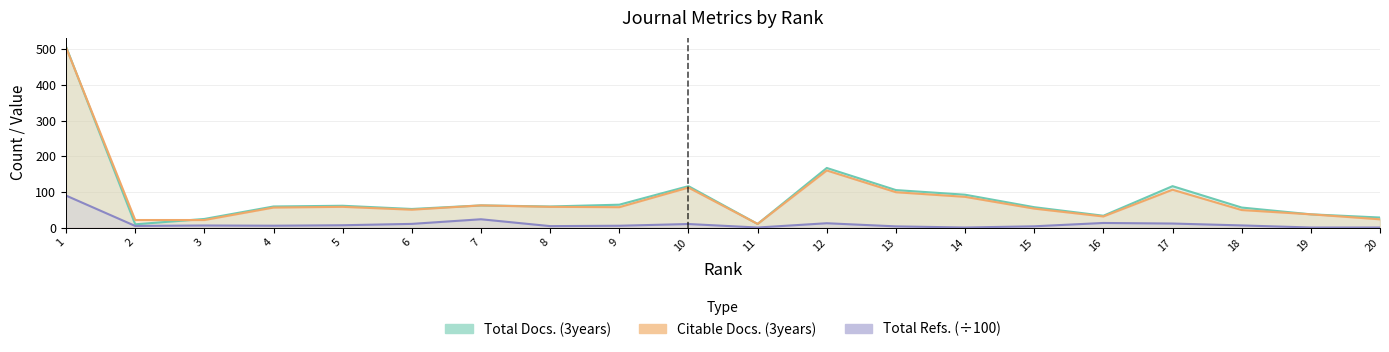

Is the value of Total Docs. (3years) at 5 greater than the value of Total Refs. at 18?

Yes